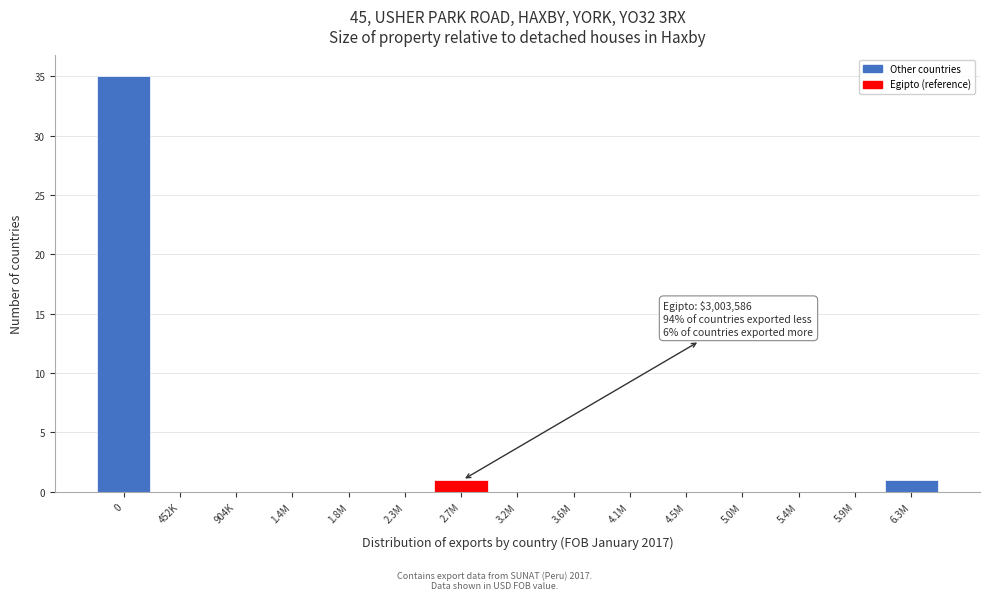

Reading left to right, list all the values displayed in this chart.

0=35	452K=0	904K=0	1.4M=0	1.8M=0	2.3M=0	2.7M=1	3.2M=0	3.6M=0	4.1M=0	4.5M=0	5.0M=0	5.4M=0	5.9M=0	6.3M=1